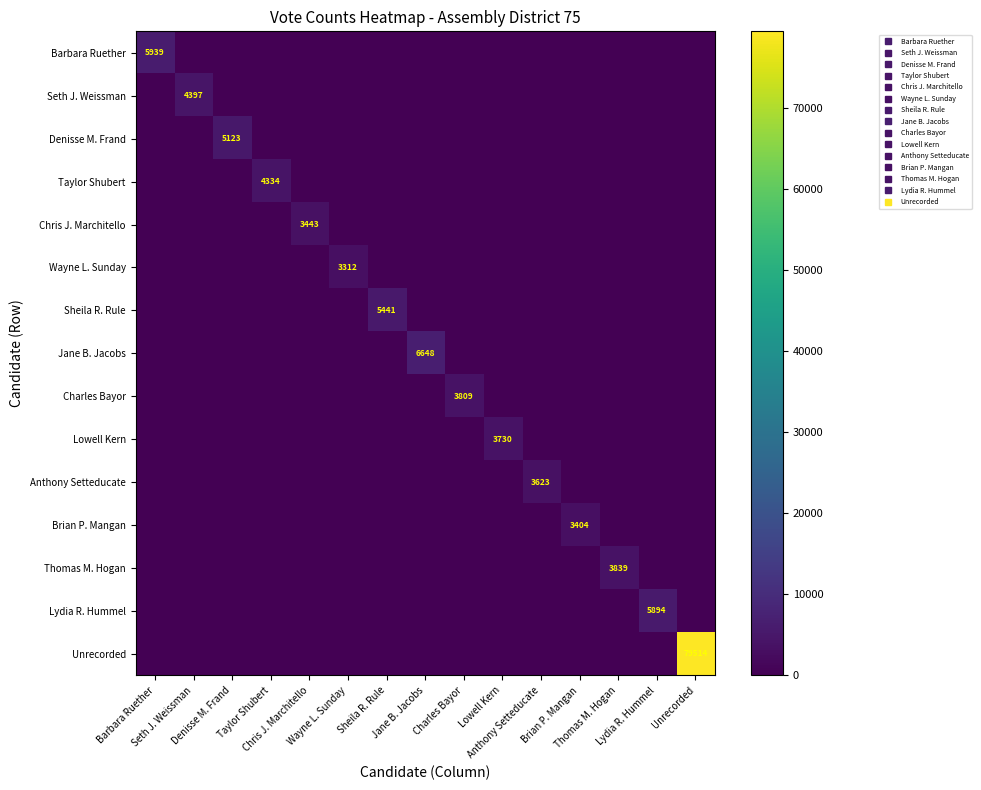

Which series has the largest range (max minus min)?

Unrecorded